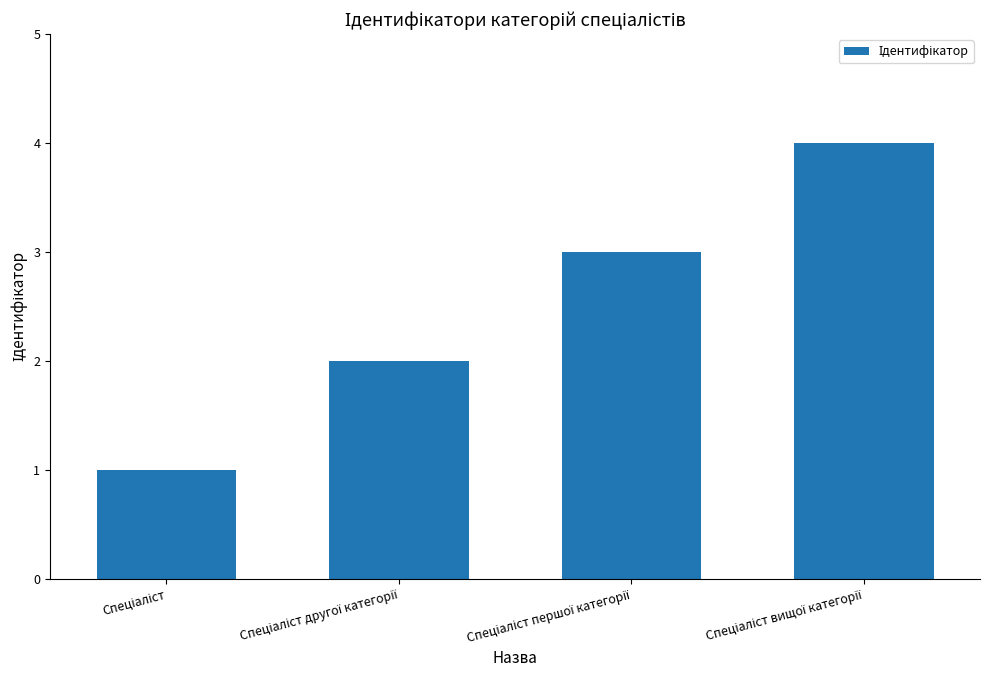

What is the difference between the maximum and minimum values?

3